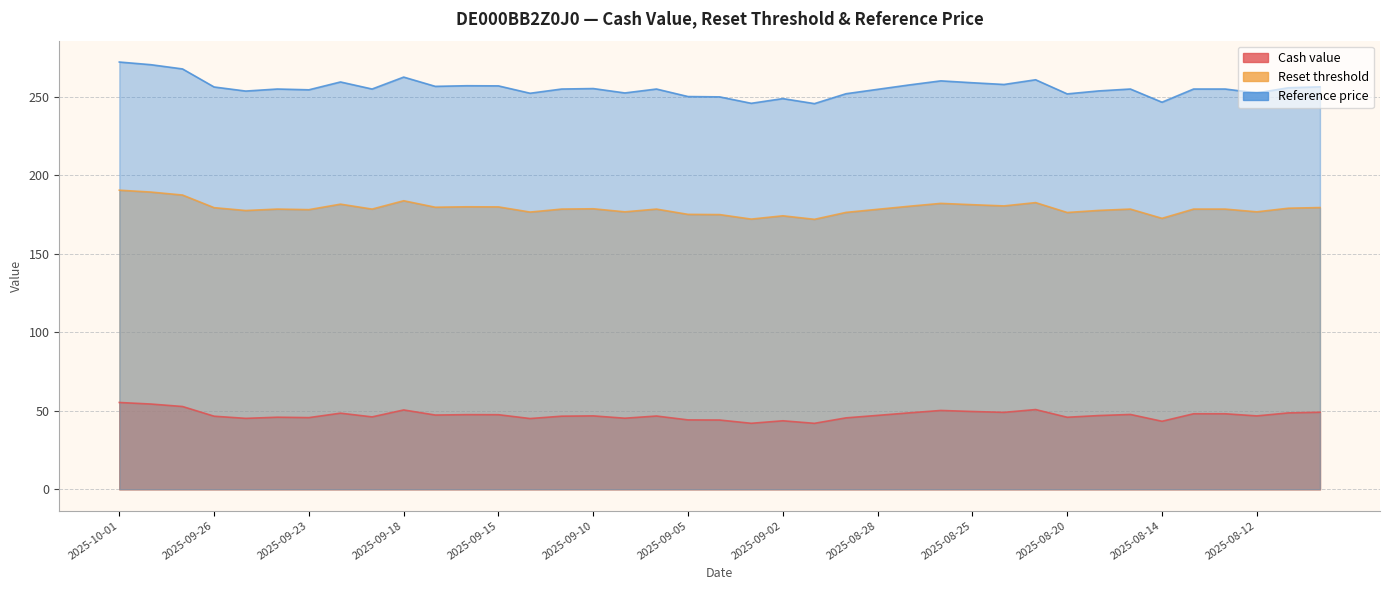

What is the label of the 31st point from the left?

2025-08-20